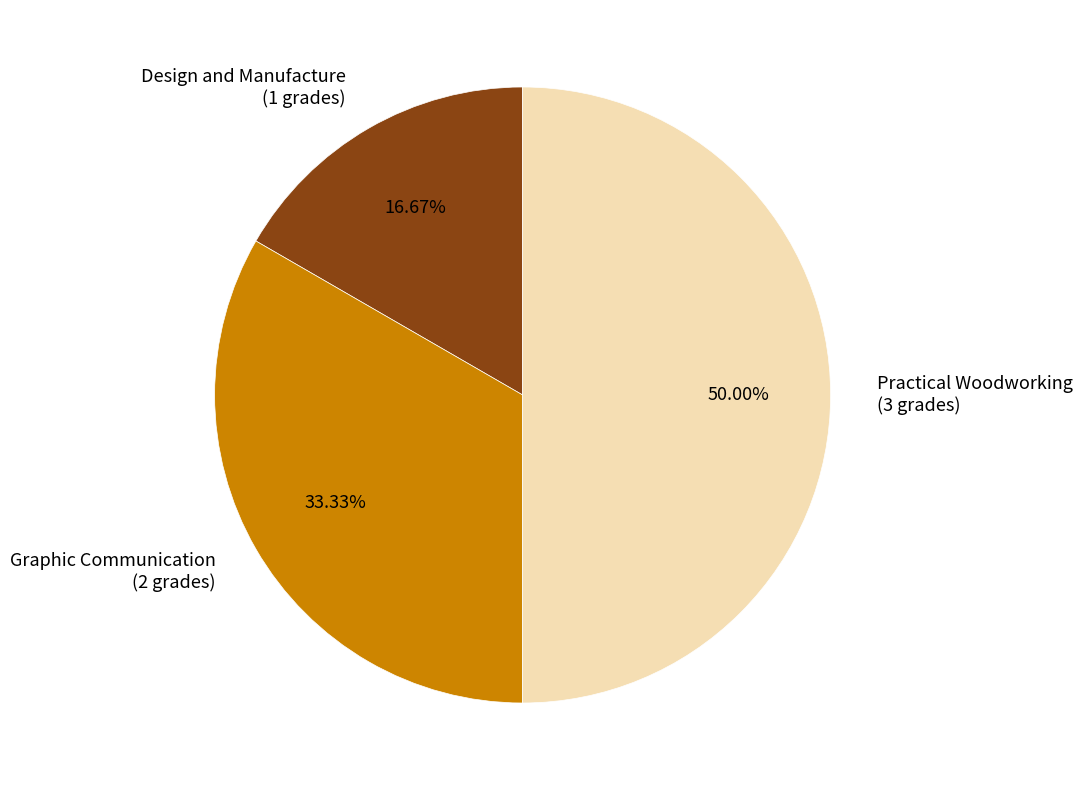

Is Graphic Communication the majority of the pie?

No